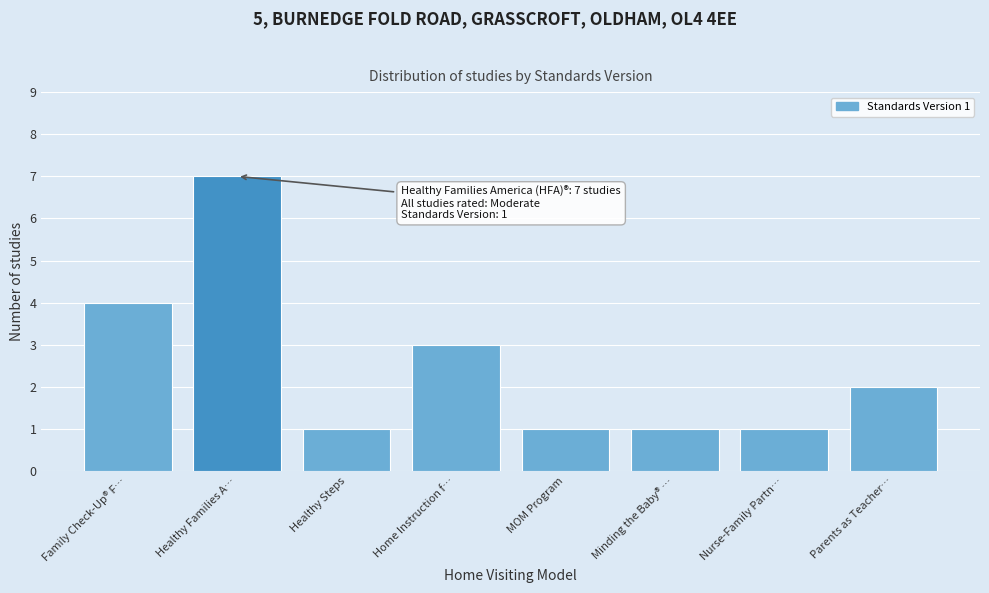

Reading left to right, list all the values displayed in this chart.

Family Check-Up® F…=4	Healthy Families A…=7	Healthy Steps=1	Home Instruction f…=3	MOM Program=1	Minding the Baby® …=1	Nurse-Family Partn…=1	Parents as Teacher…=2